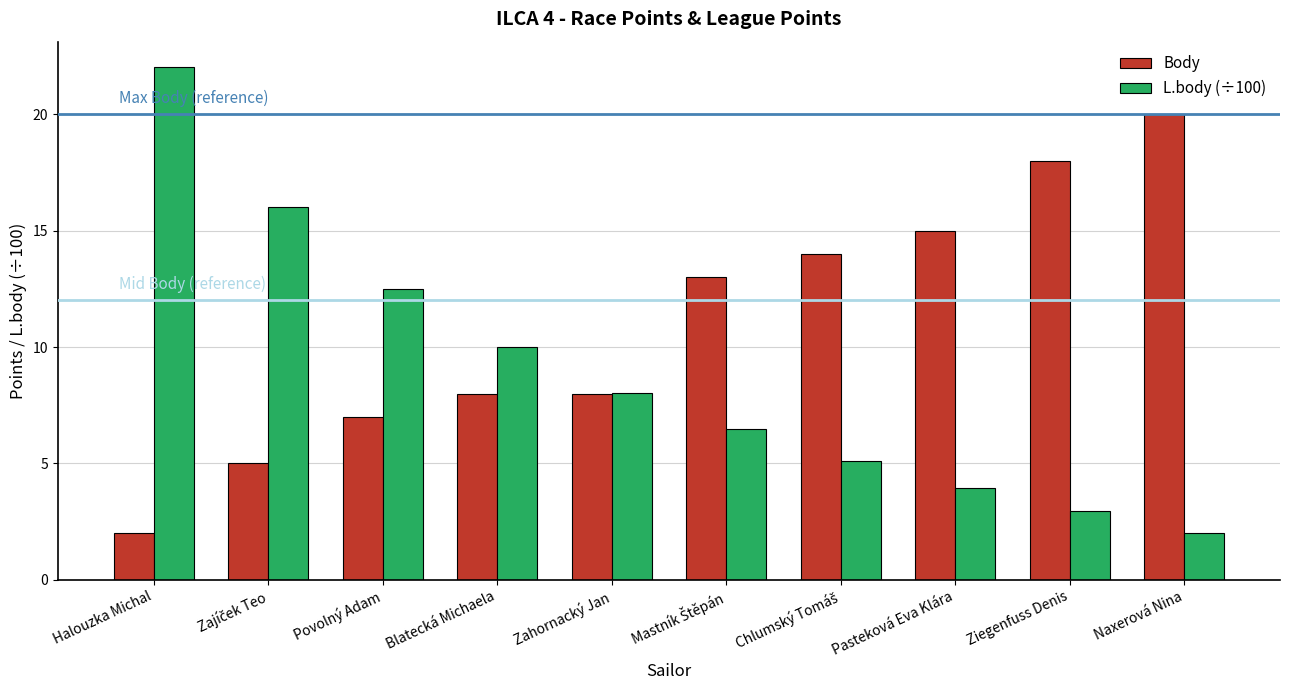

Rank the series by their average value, from lowest to highest.

L.body (÷100), Body